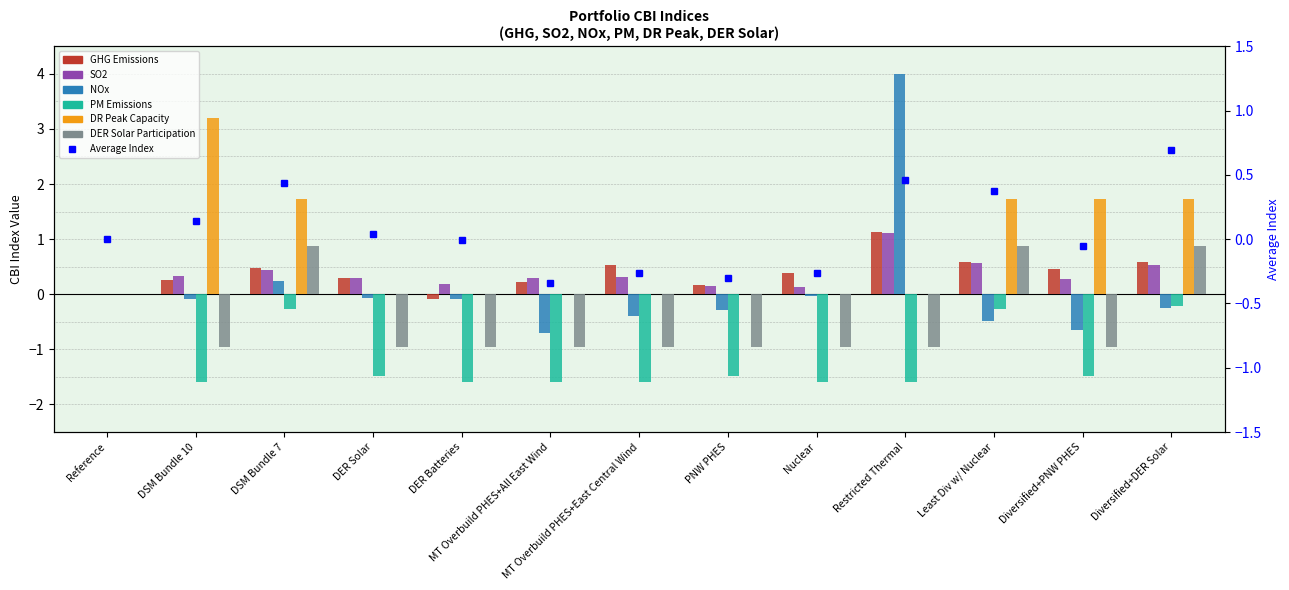

The value of PM Emissions at Diversified+DER Solar is -0.1. True or false?

False